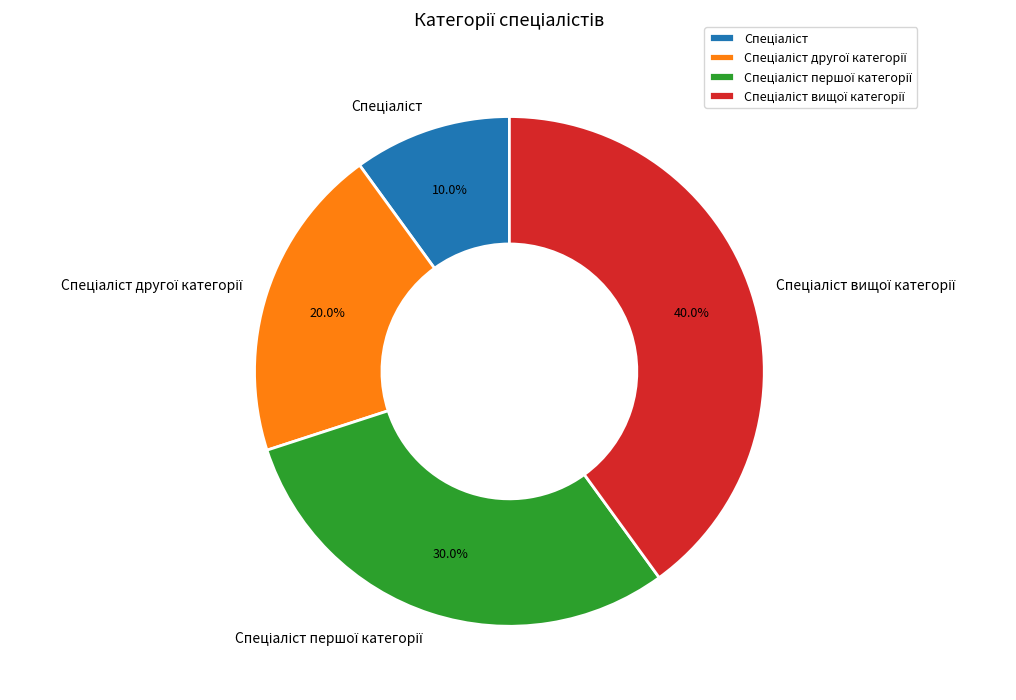

Is there a majority slice in this chart?

No